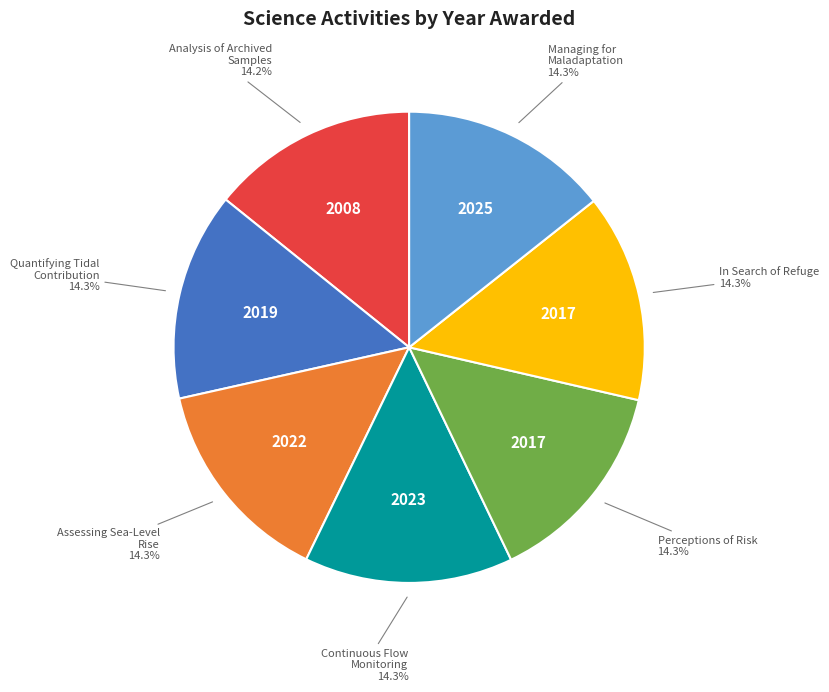

Is there a majority slice in this chart?

No